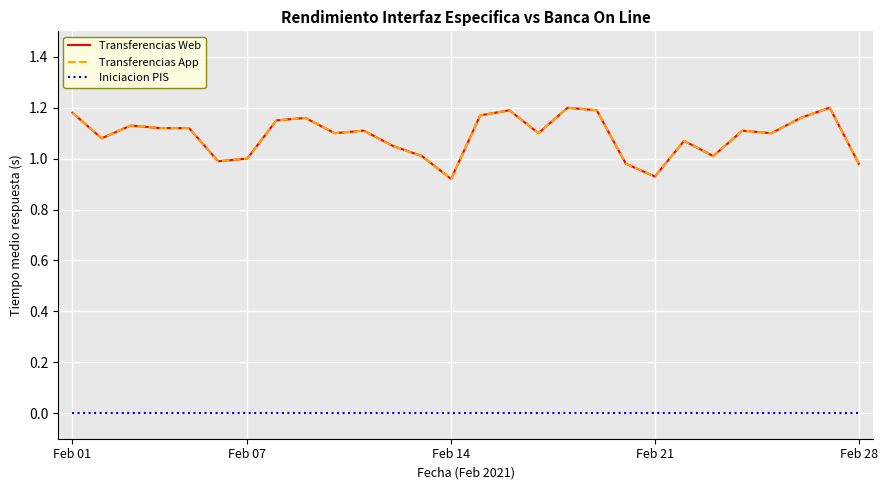

Is this an area chart (filled region under the line)?

No